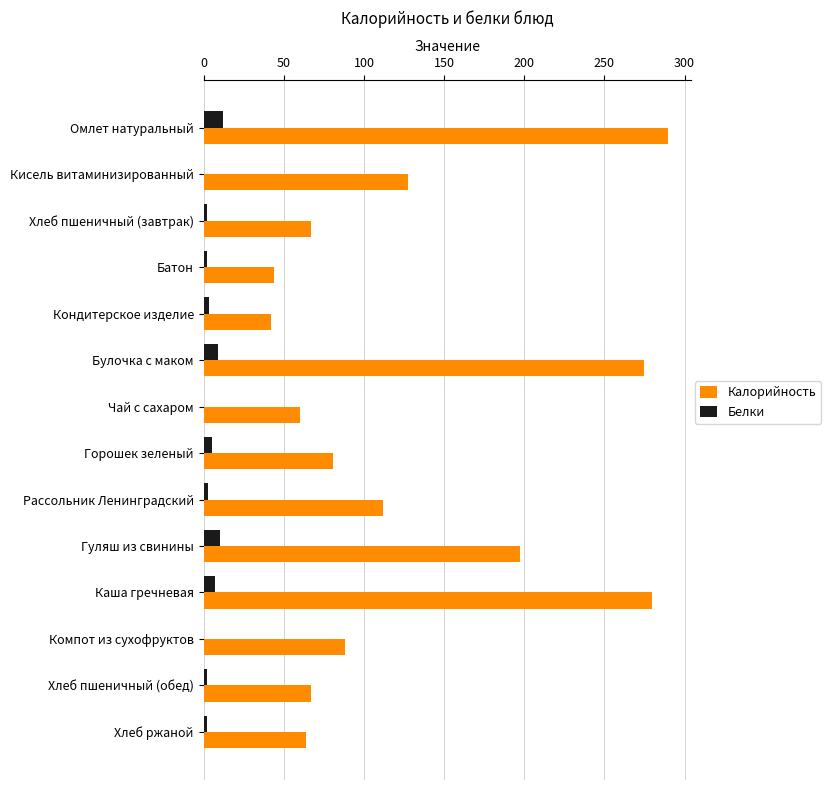

At which category is the sum across all series the highest?

Омлет натуральный